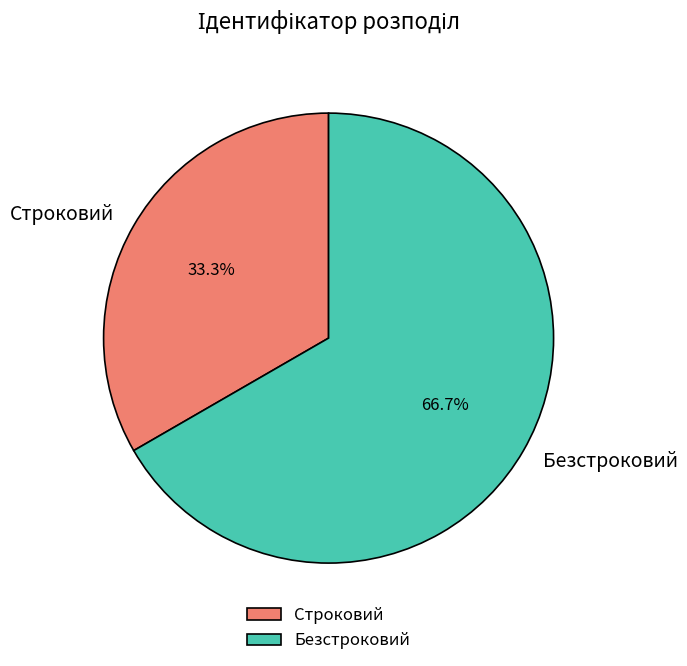

What is the majority slice?

Безстроковий